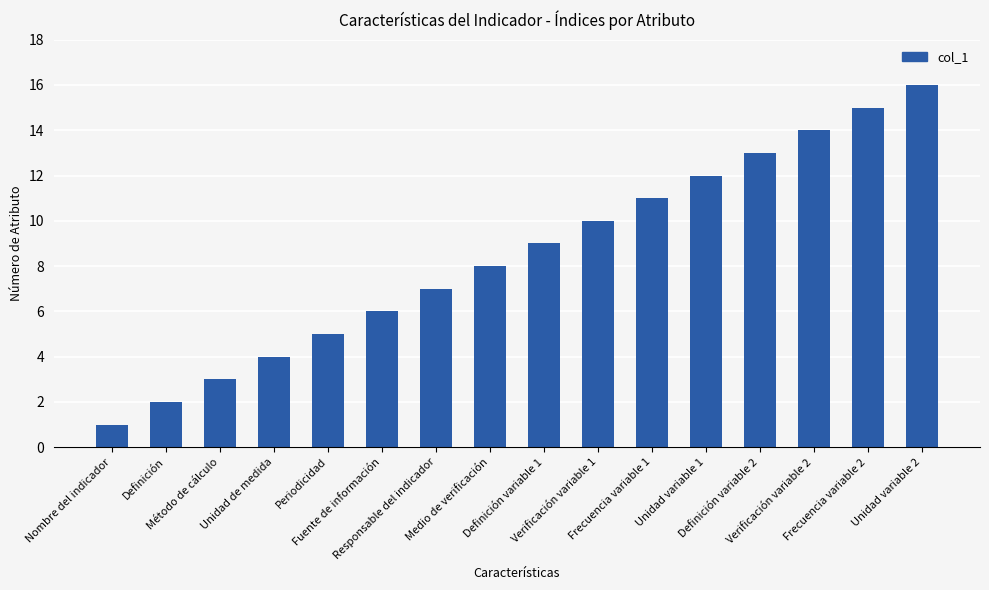

What is the sum of all values?

136